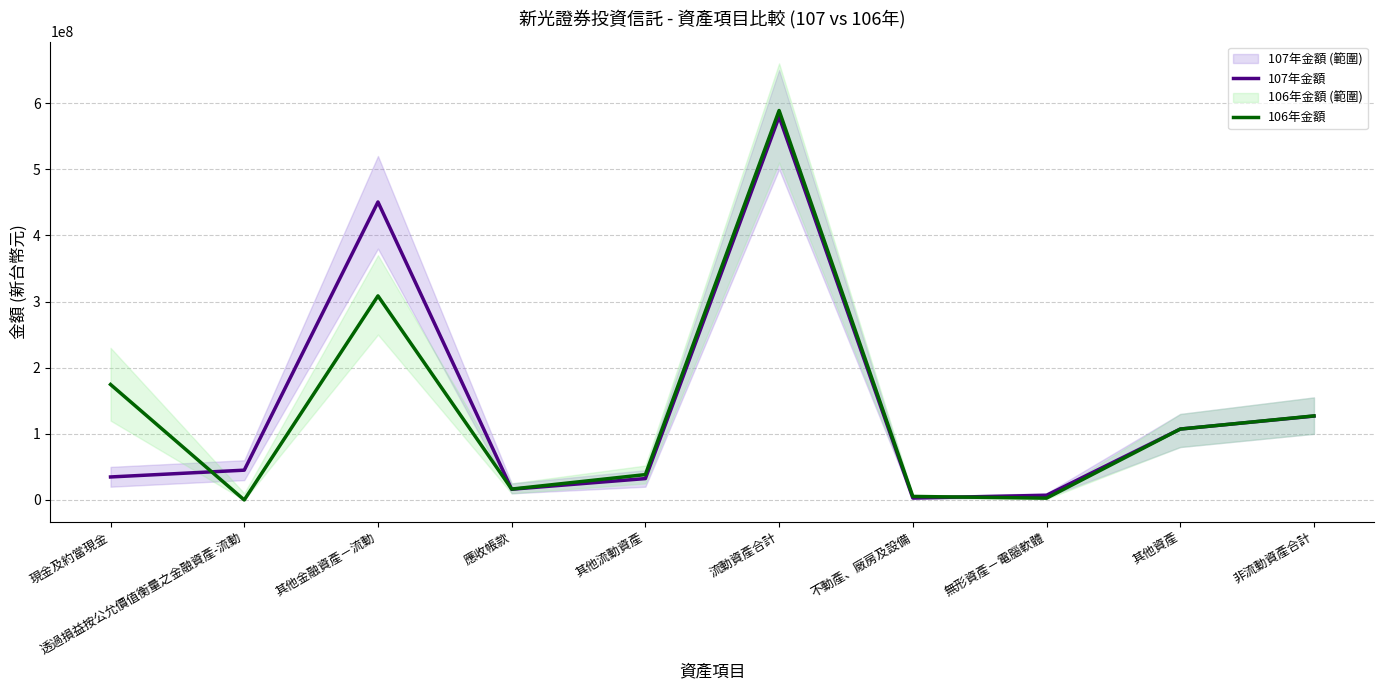

The value of 107年金額 at 其他金融資產－流動 is 266782004. True or false?

False